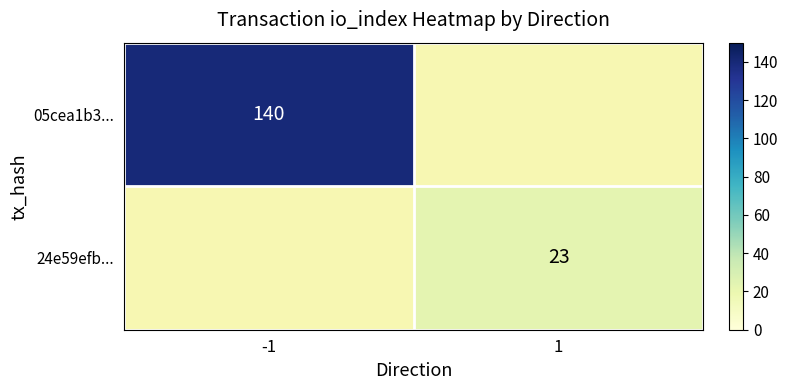

Is it true that 05cea1b3... equals 140 at -1?

True